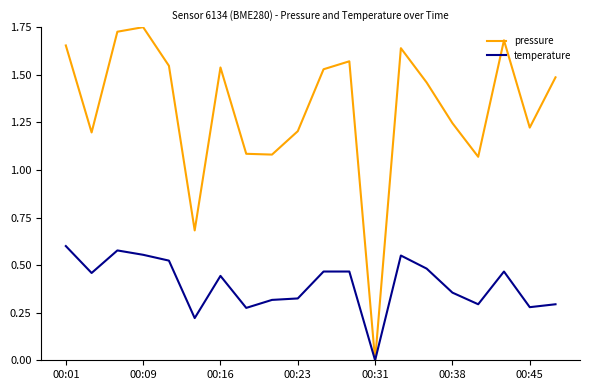

How many interior local valleys does the pressure series have?

6